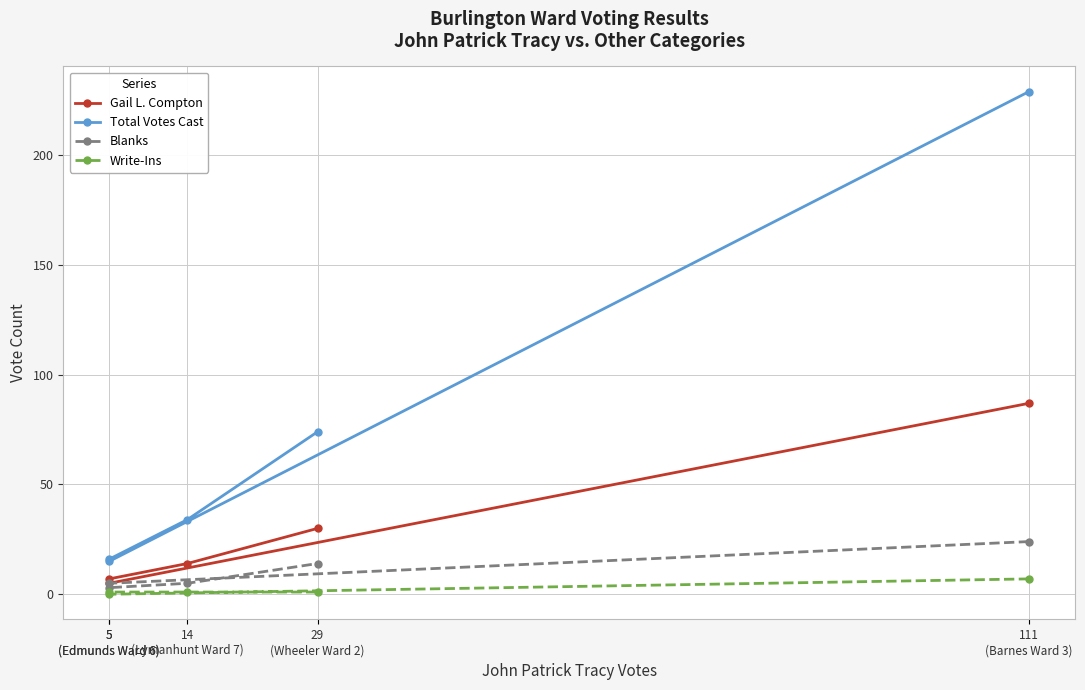

Where does the Write-Ins series first go above 1?

111
(Barnes Ward 3)